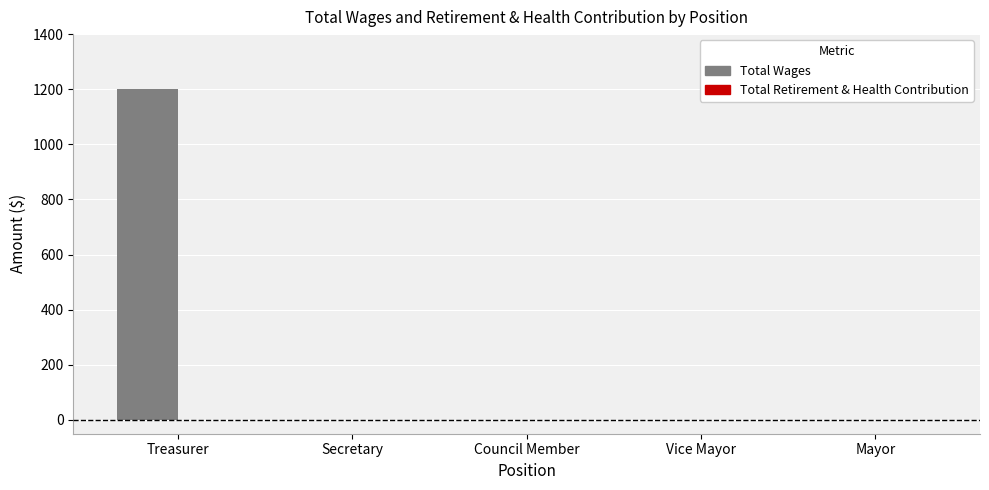

What is the sum of all values?

1200